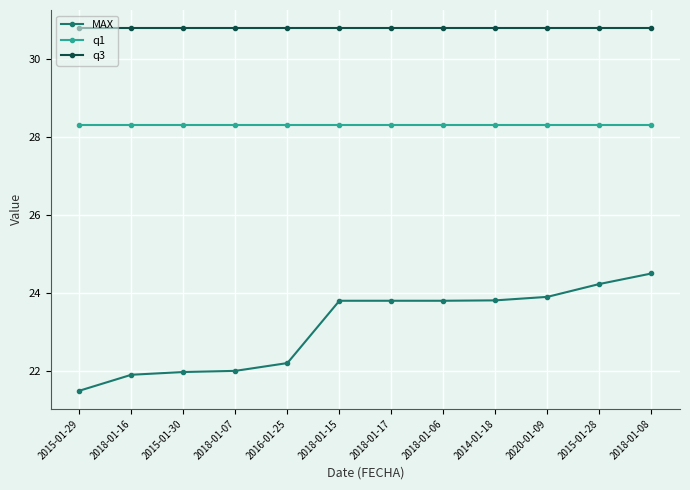

True or false: q3 and MAX intersect in this chart.

False